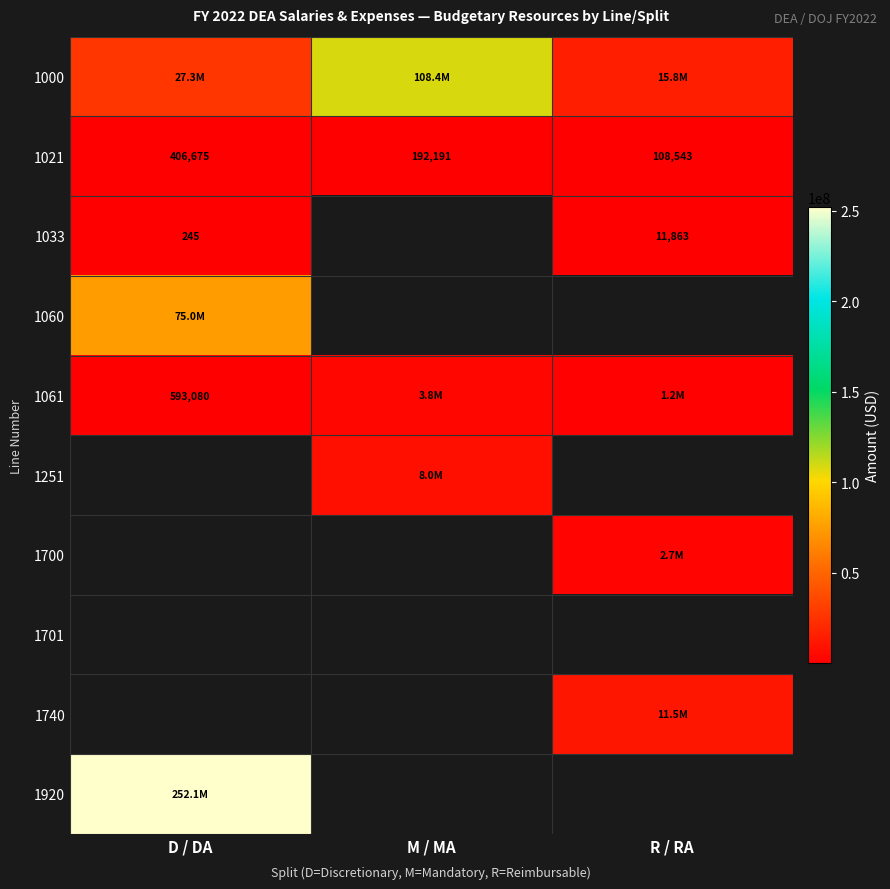

Count the number of categories in the chart.

3